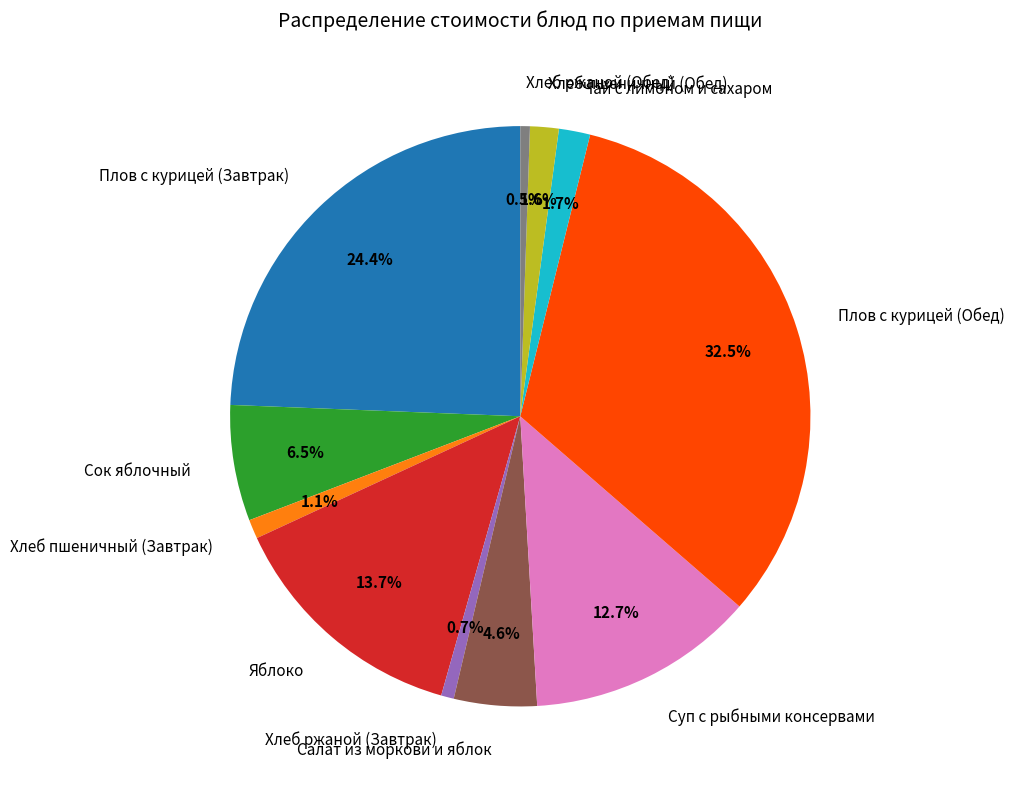

Count the number of slices in the pie.

11